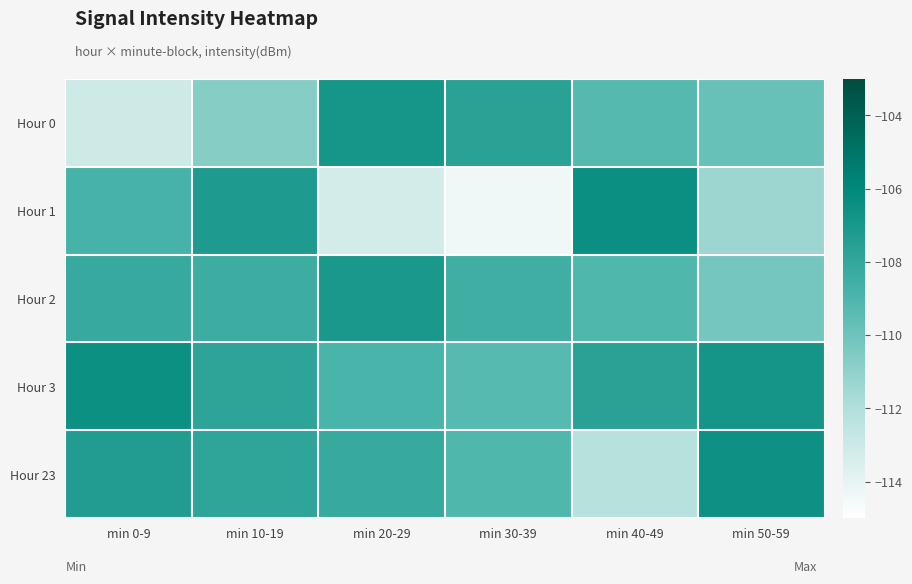

Count the number of data series in this chart.

5